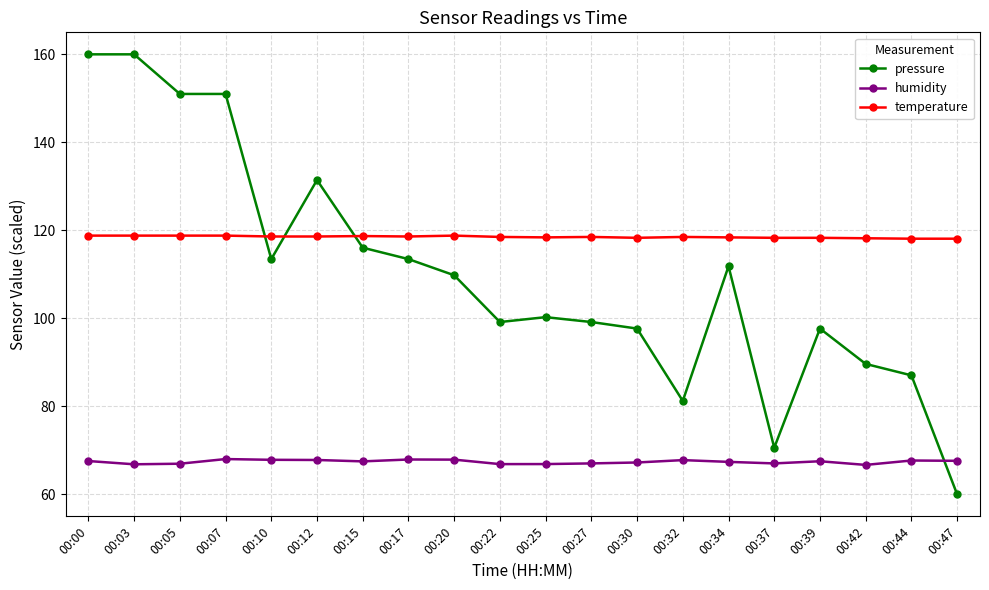

At how many categories does at least one series exceed 141?

4